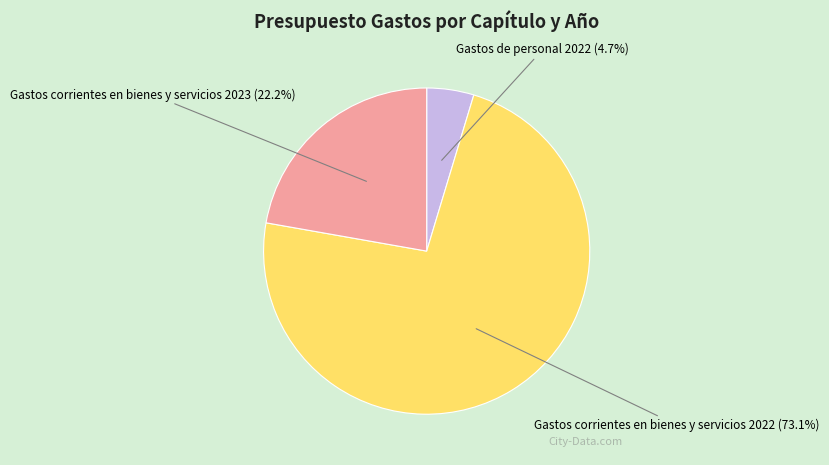

Rank the categories by value from lowest to highest.

Gastos de personal 2022, Gastos corrientes en bienes y servicios 2023, Gastos corrientes en bienes y servicios 2022